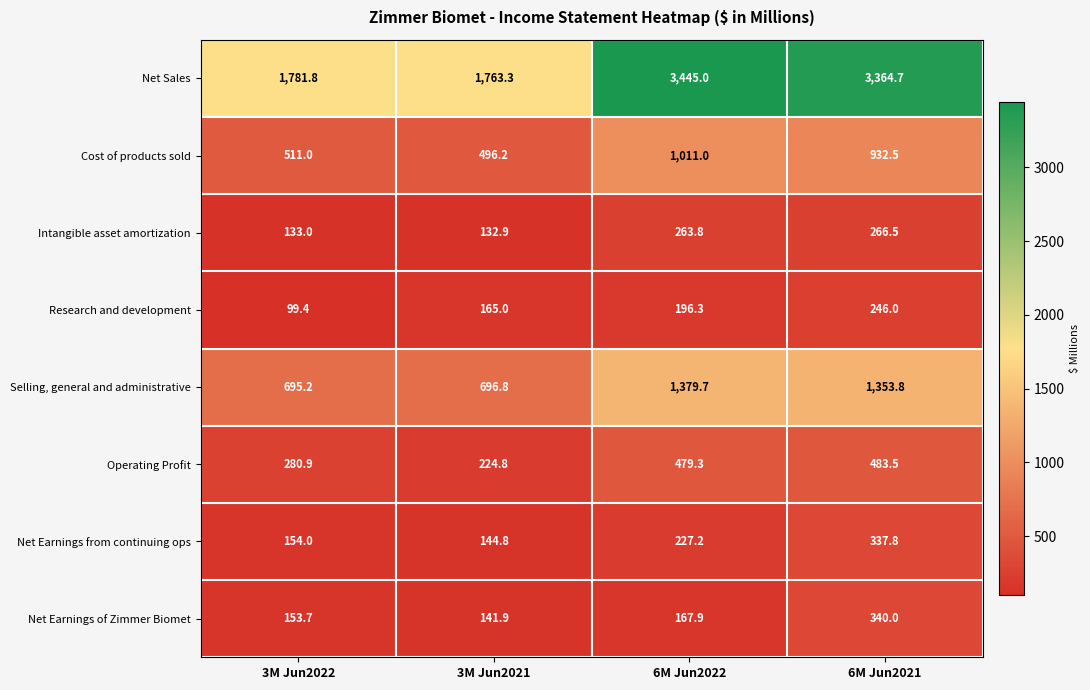

What is the difference between the maximum and minimum values in the Net Earnings from continuing ops series?

193.0